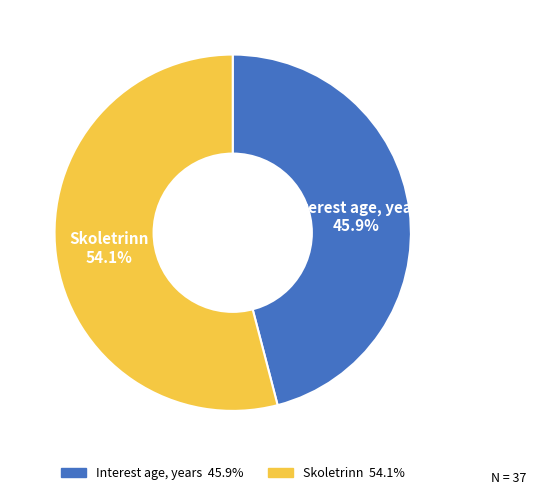

How many segments does this pie chart have?

2